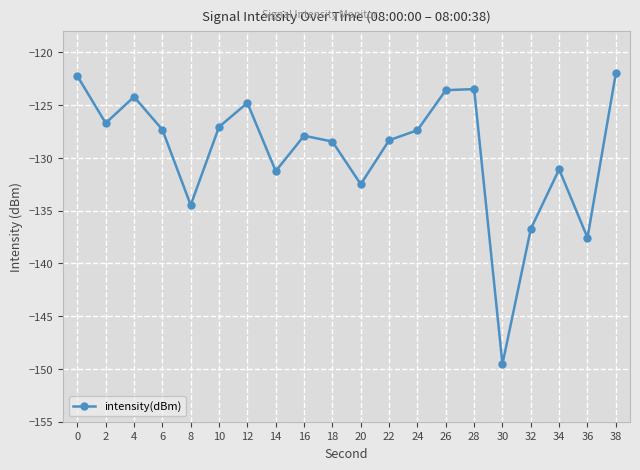

What is the average value?

-129.3